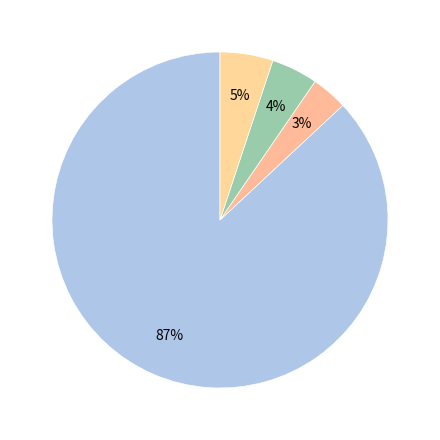

How many segments does this pie chart have?

4